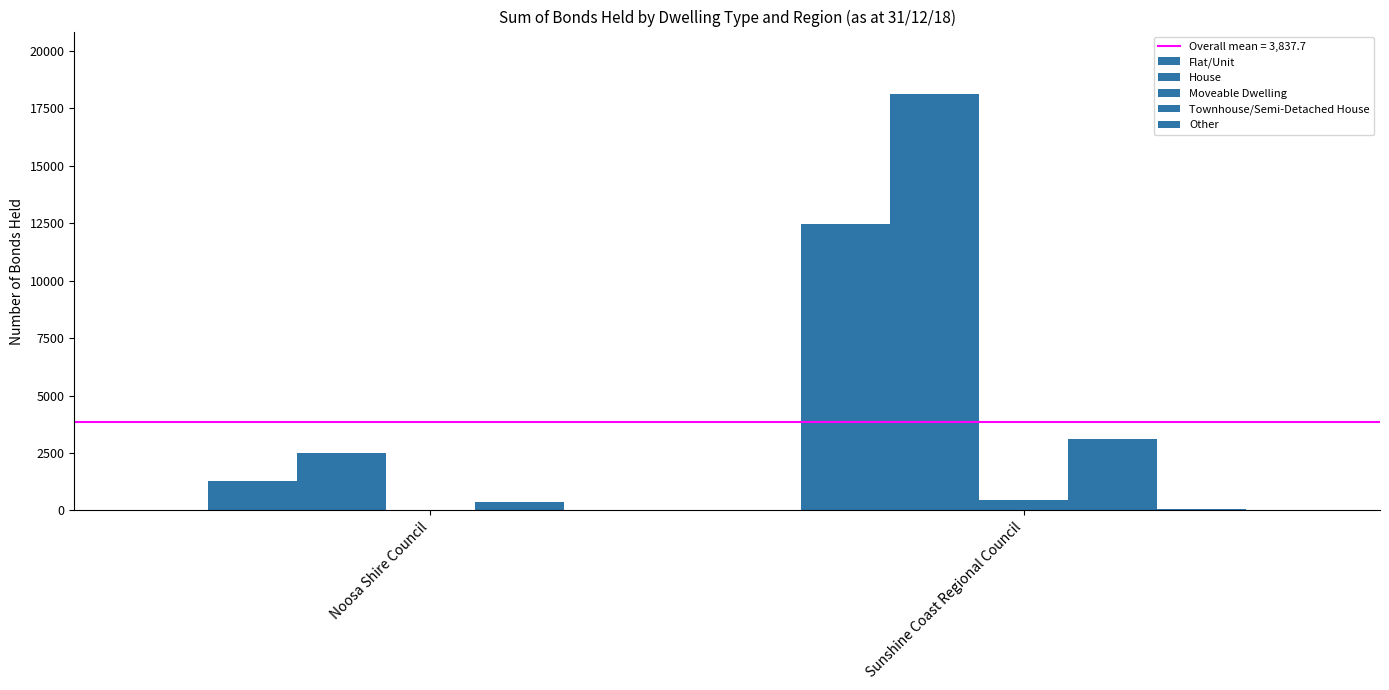

Is it true that Townhouse/Semi-Detached House equals 367 at Noosa Shire Council?

True